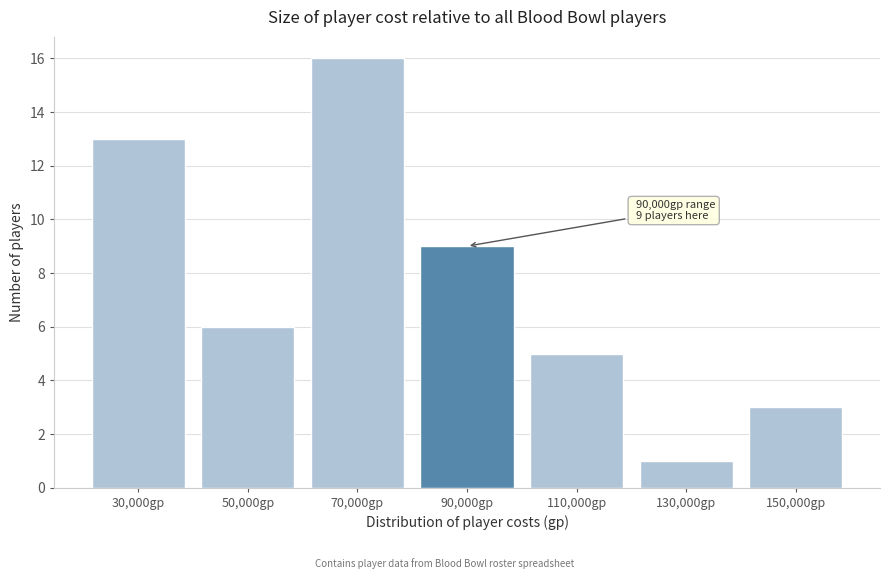

Reading right to left, extract all data points from this chart.

3	1	5	9	16	6	13